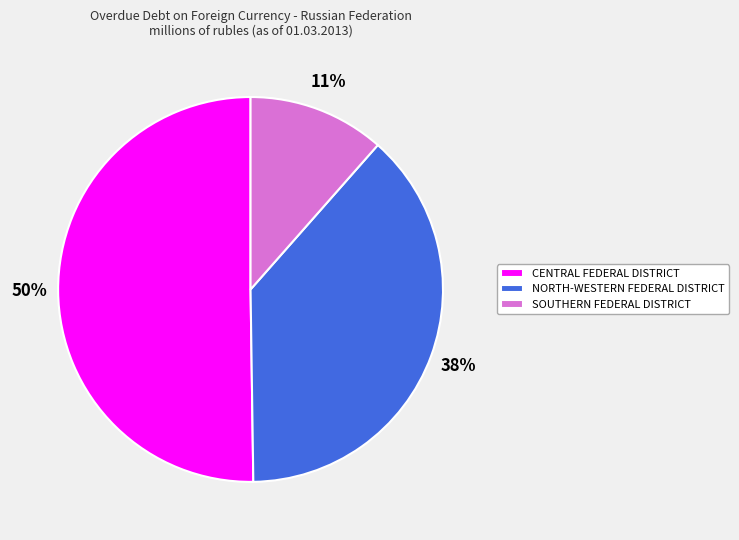

Which category has the smallest portion of the pie?

SOUTHERN FEDERAL DISTRICT